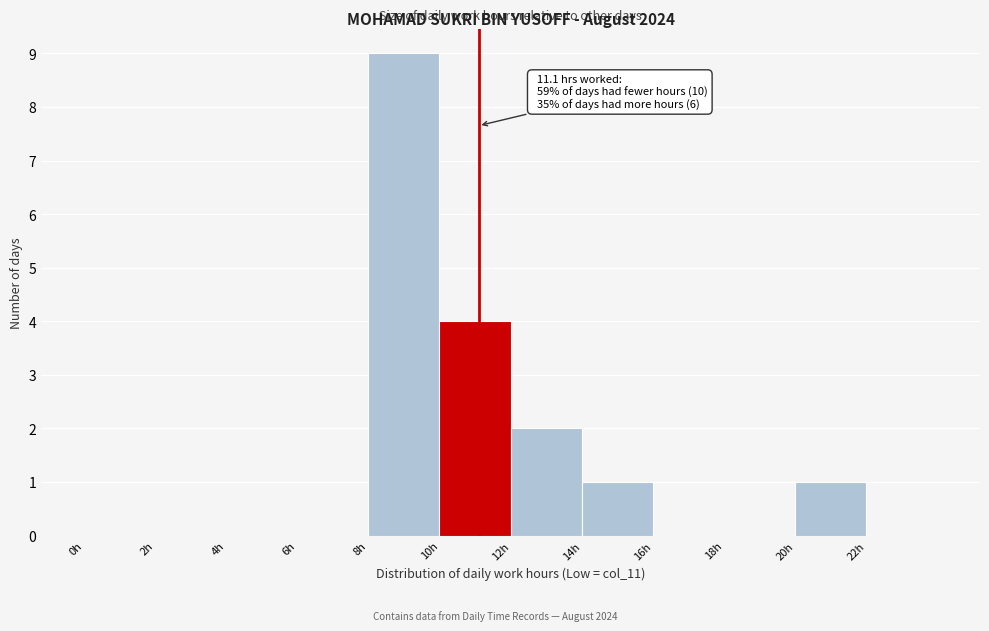

Over which range of the x-axis is the bar tallest?

8 to 10